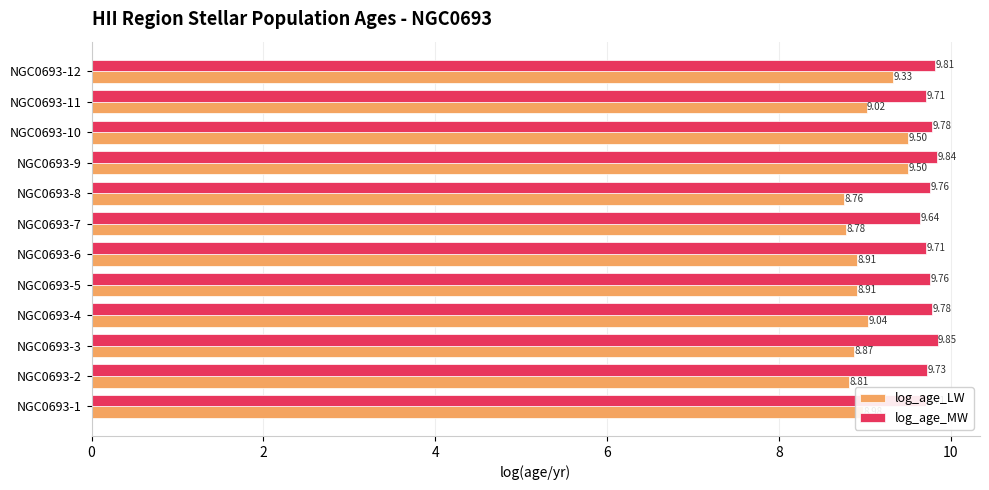

Rank the series by their maximum value, from highest to lowest.

log_age_MW, log_age_LW